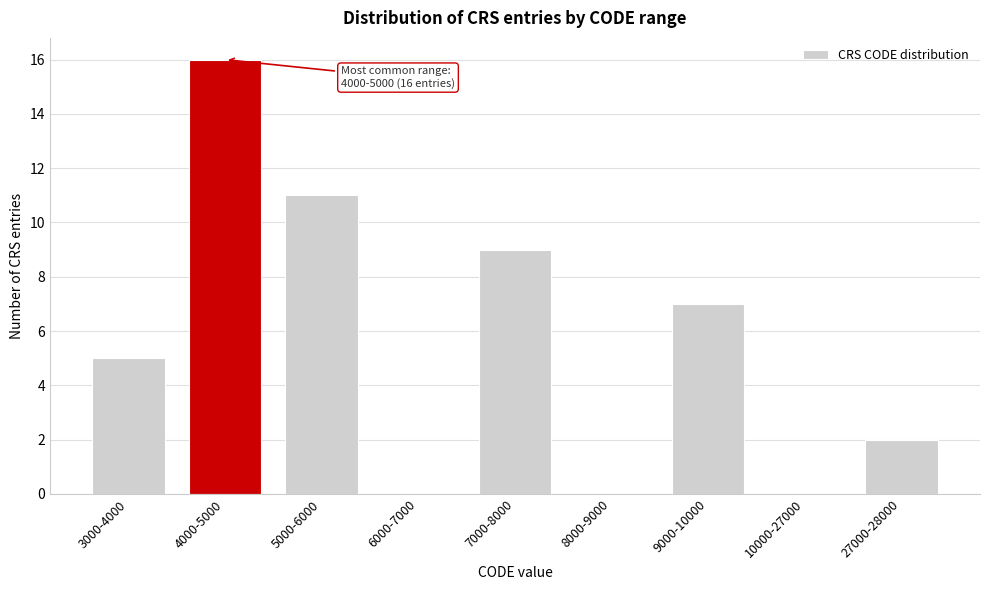

Reading left to right, transcribe all the data shown in this chart.

3000-4000=5	4000-5000=16	5000-6000=11	6000-7000=0	7000-8000=9	8000-9000=0	9000-10000=7	10000-27000=0	27000-28000=2